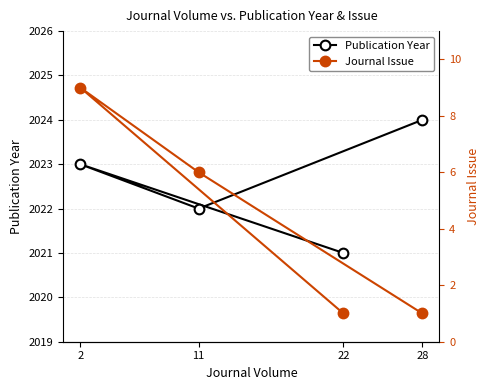

At which label does Publication Year reach its minimum?

22